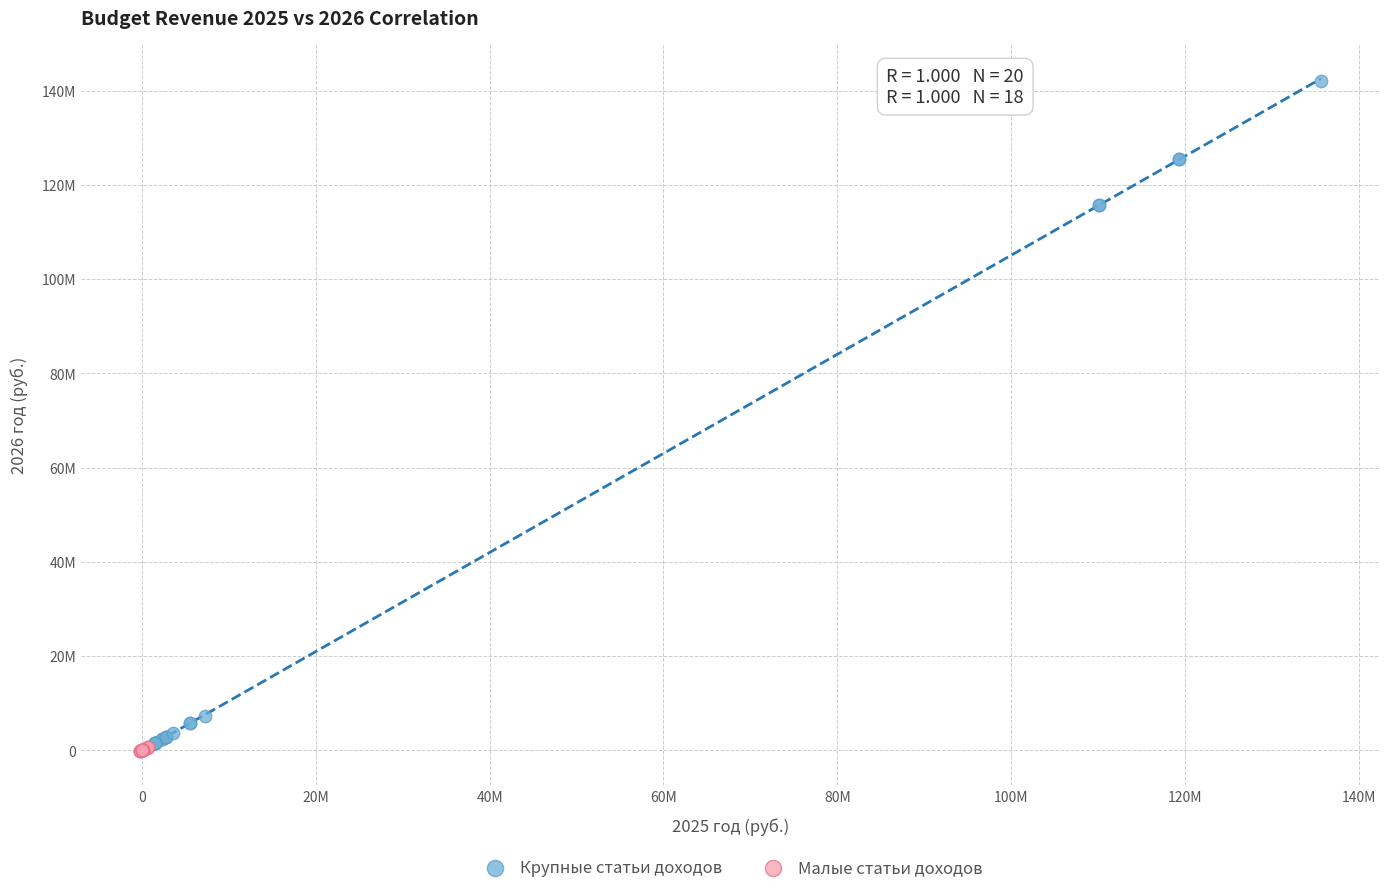

Which series contains the highest Y value?

Крупные статьи доходов